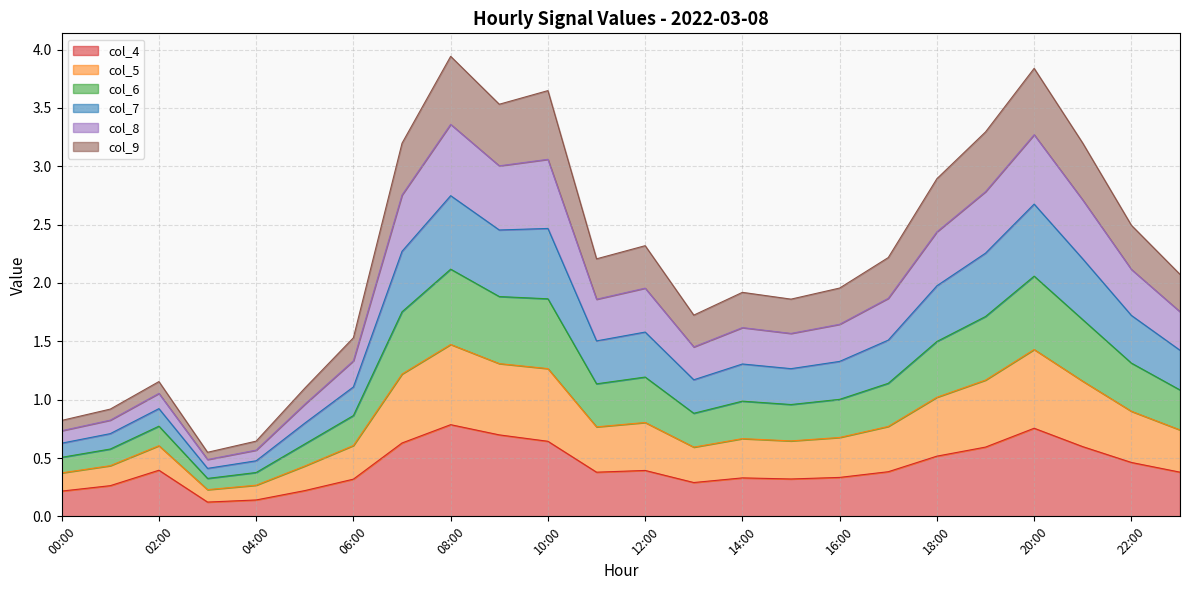

What is the total value across all series at 20:00?

3.8